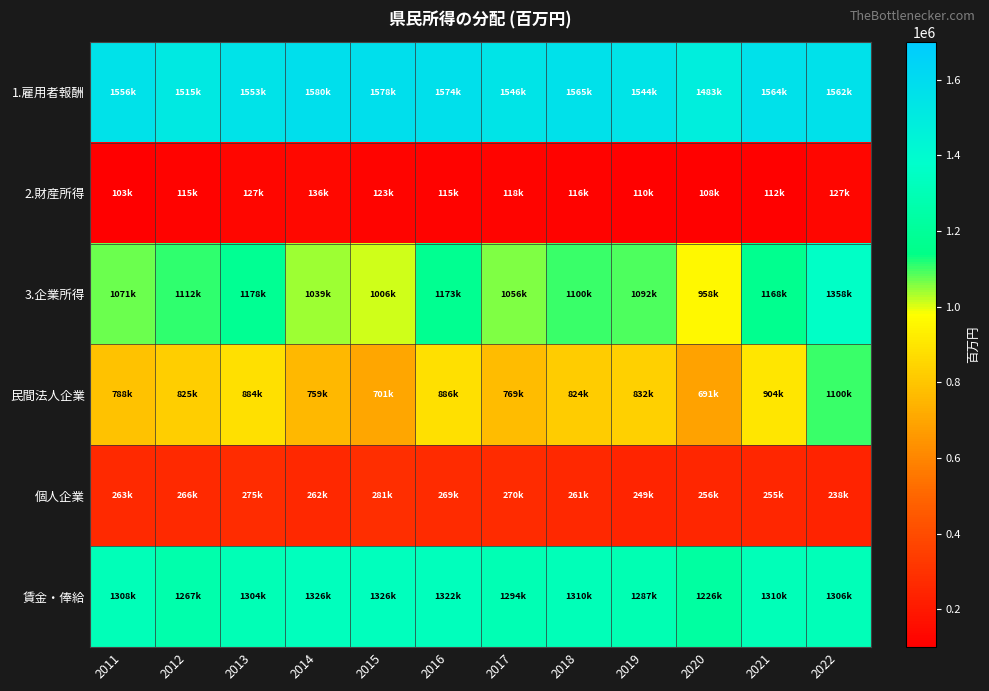

What is the minimum value shown in the chart?

103057